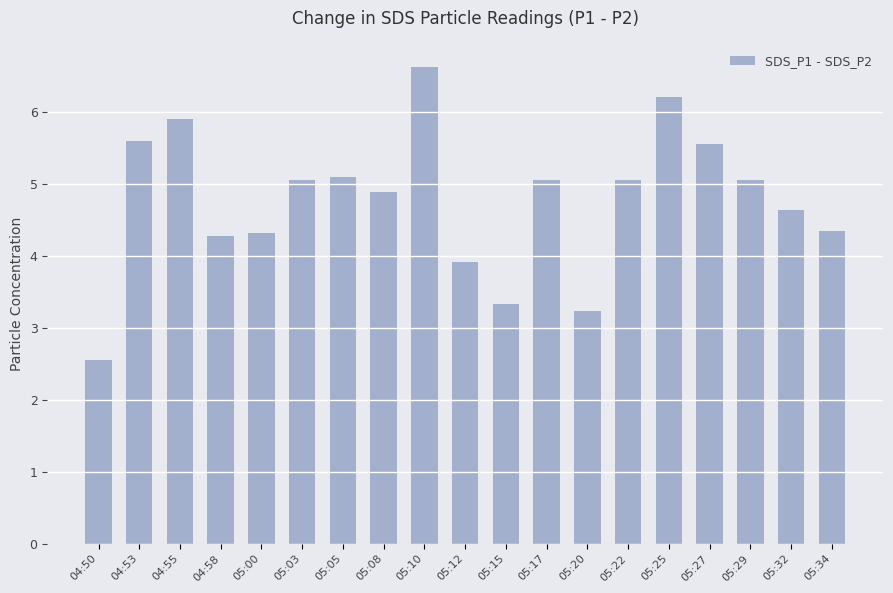

Where does the data first go above 5?

04:53